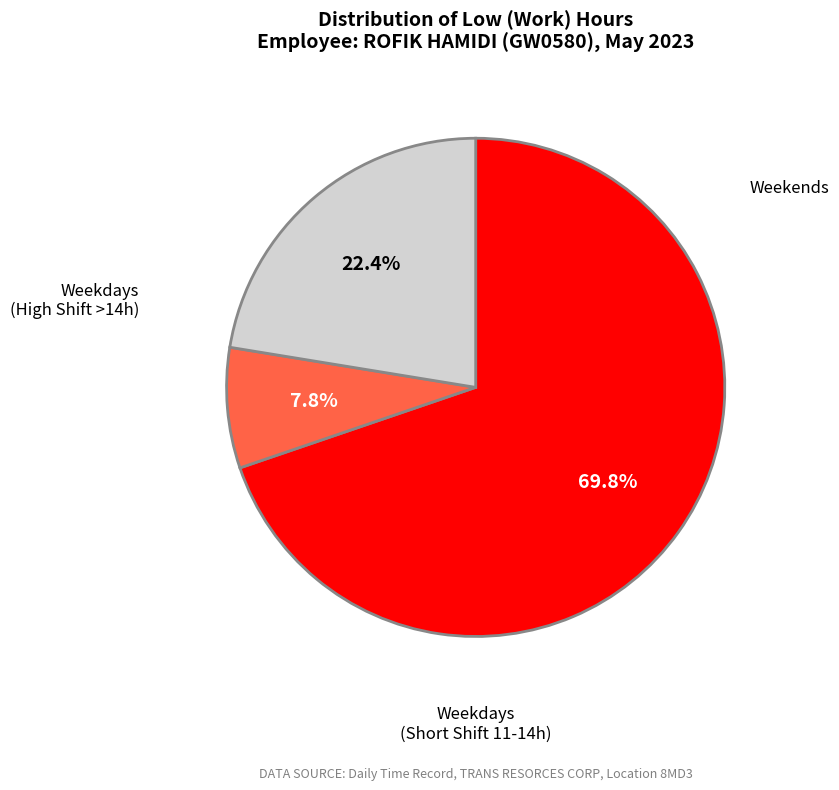

Is there any slice that represents more than half of the pie?

Yes